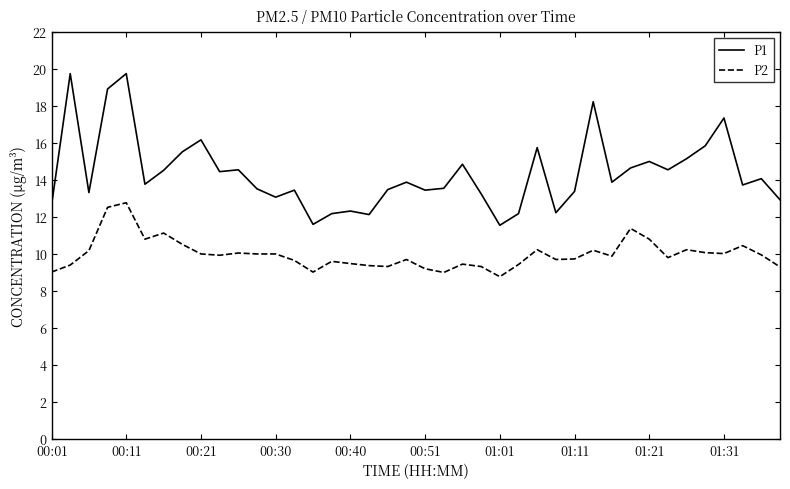

Which series has the largest total across all categories?

P1